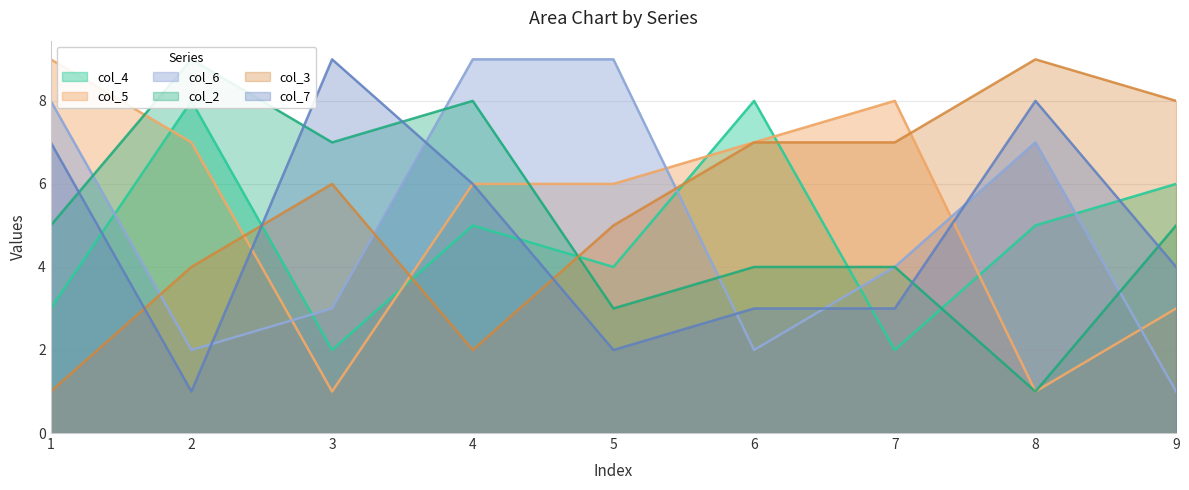

The value of col_3 at 7 is 10. True or false?

False